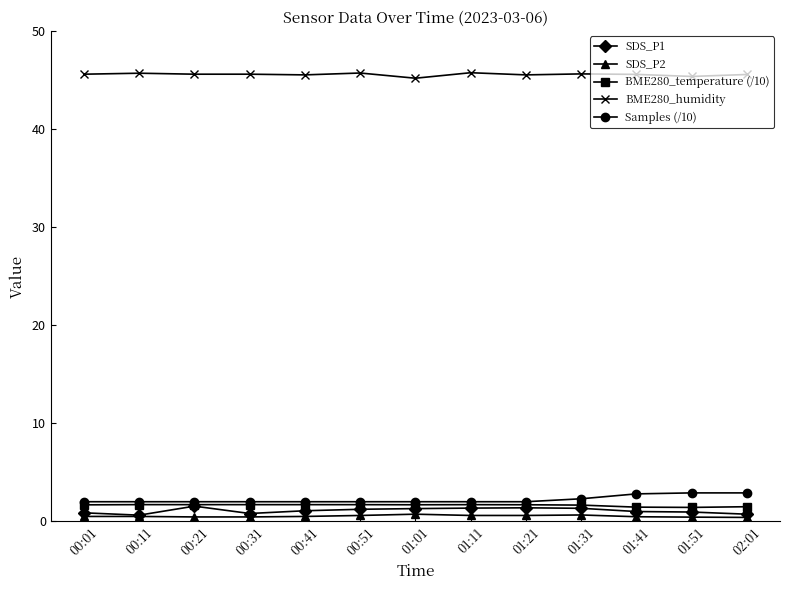

Is this an area chart (filled region under the line)?

No